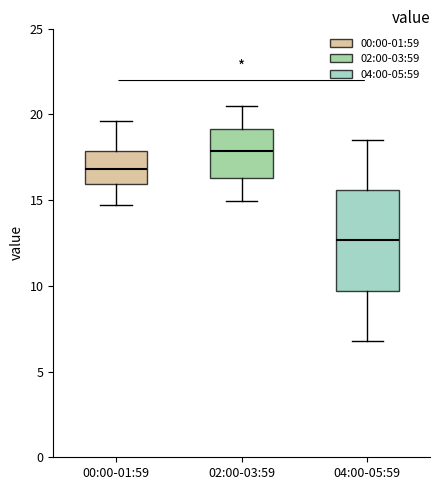

Reading left to right, read every box against the y-axis: the position of its median line, the range the box covers, and the ends of its whiskers. The values are not printed on the chart, so give them approximately, as read against the axis.

00:00-01:59: median 17.0, box 16.0 to 18.0, whiskers 14.5 to 19.5
02:00-03:59: median 18.0, box 16.5 to 19.0, whiskers 15.0 to 20.5
04:00-05:59: median 12.5, box 9.5 to 15.5, whiskers 7.0 to 18.5